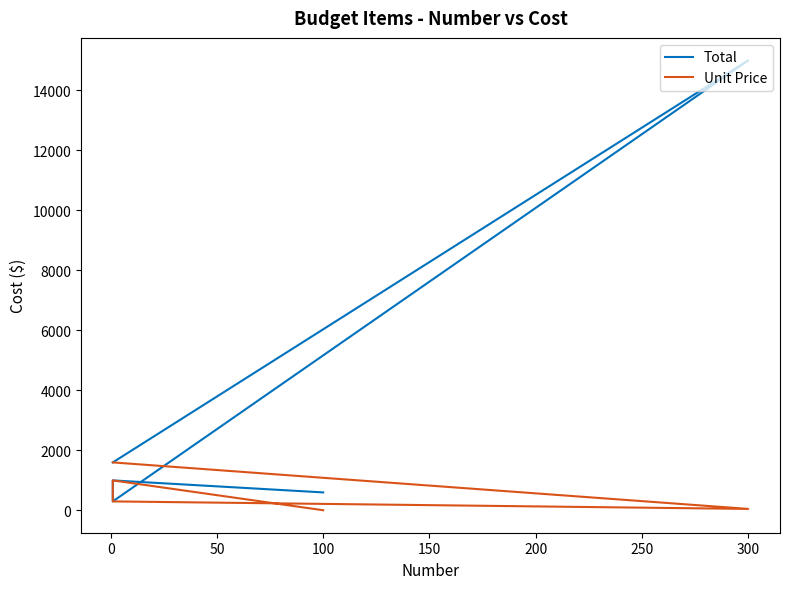

The value of Unit Price at 50 is 300. True or false?

True